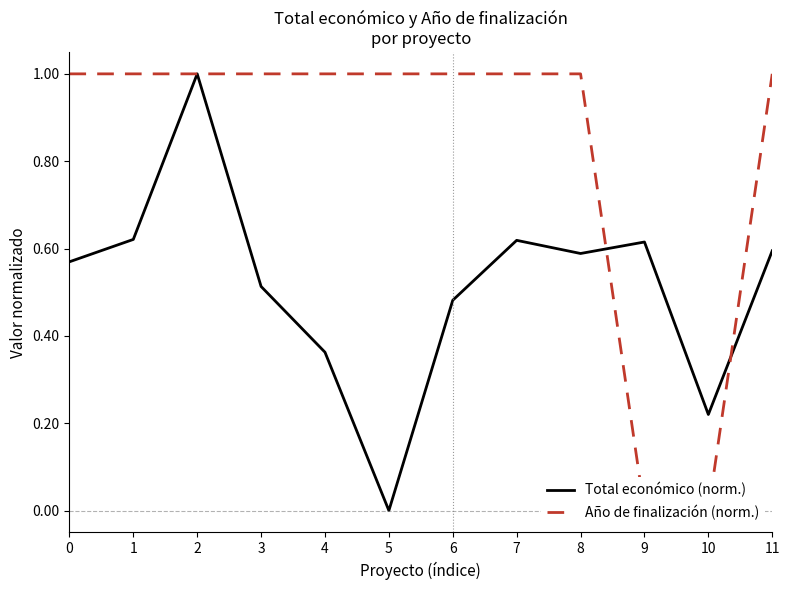

After their last crossing, which series has the higher values: Año de finalización (norm.) or Total económico (norm.)?

Año de finalización (norm.)